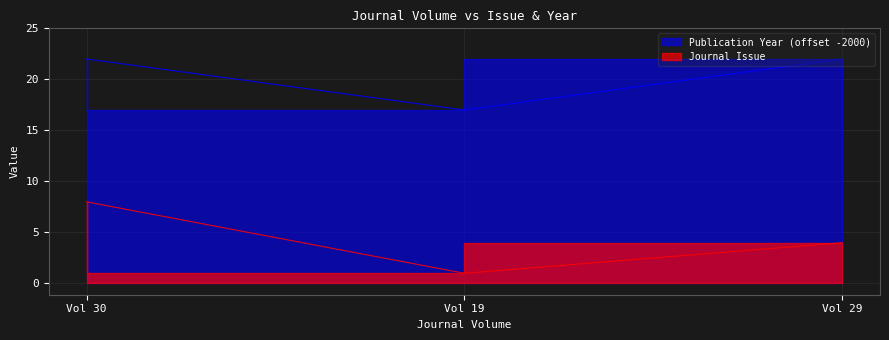

Does the chart display data point markers on the line(s)?

No